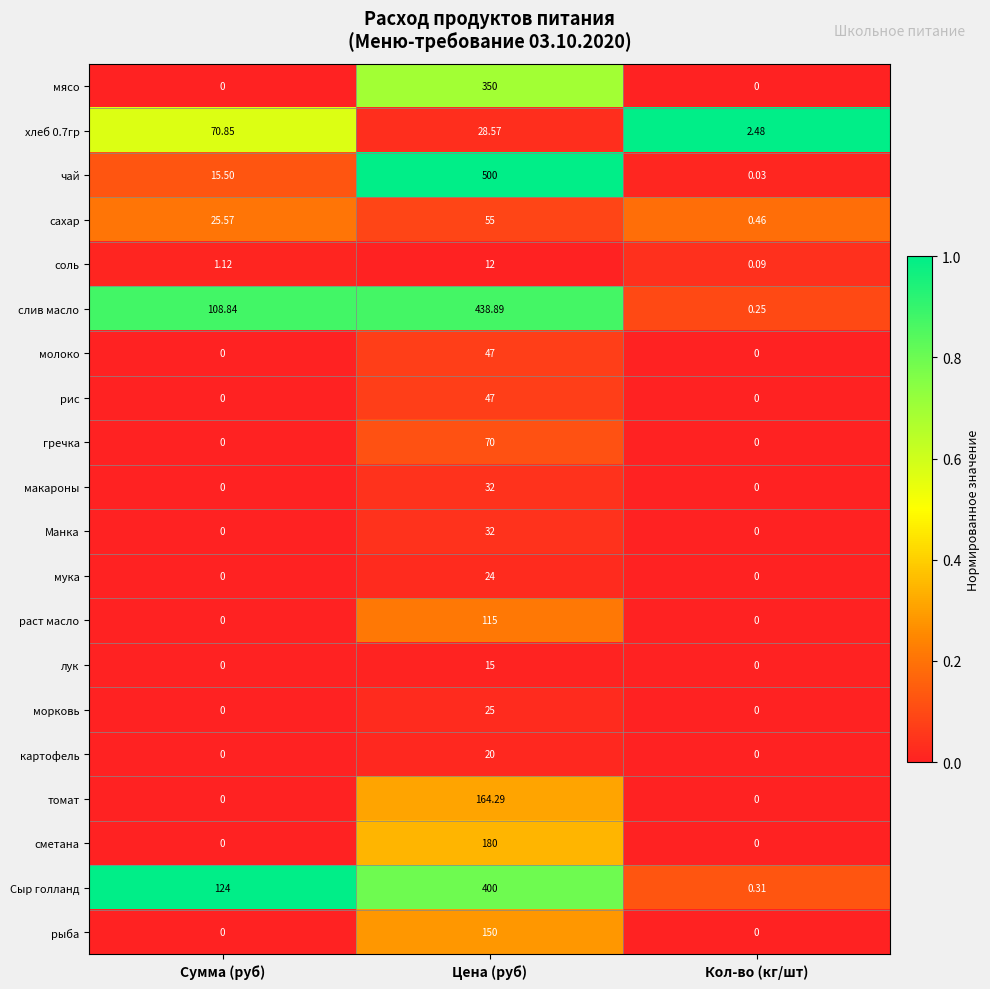

At how many categories does at least one series exceed 0?

3